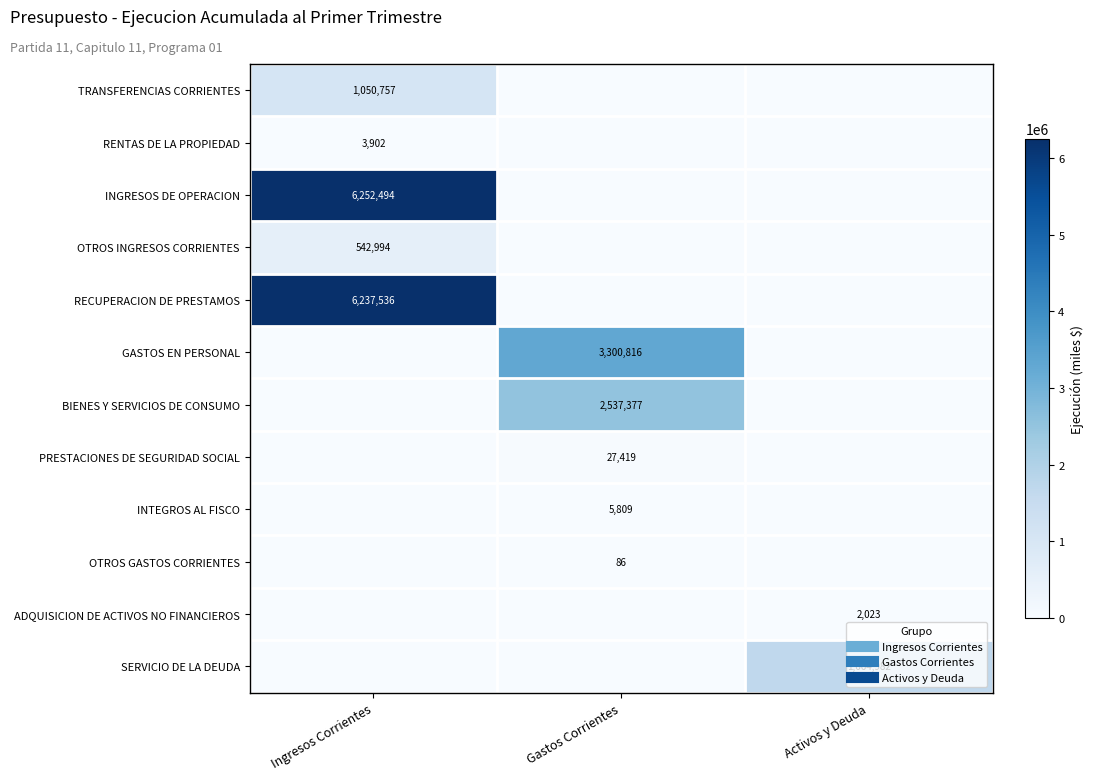

Rank the categories by OTROS GASTOS CORRIENTES value from highest to lowest.

Gastos Corrientes, Ingresos Corrientes, Activos y Deuda